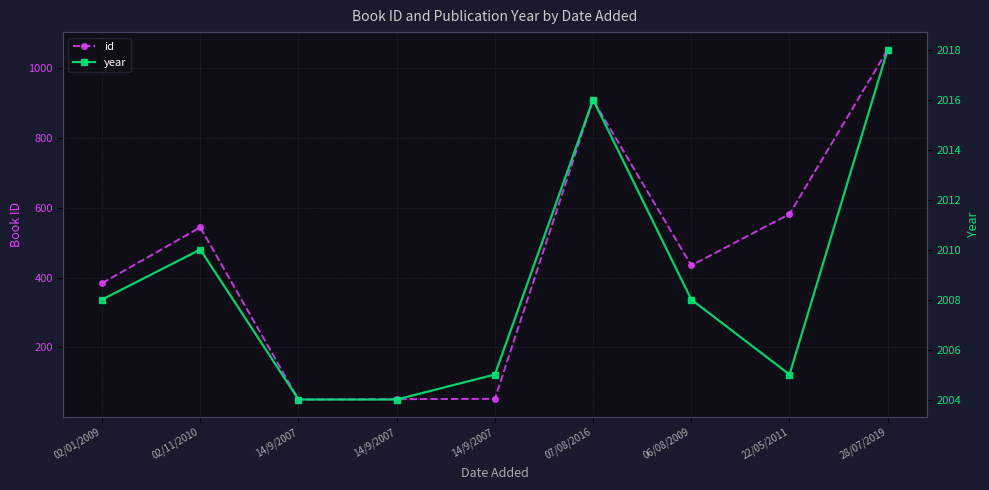

True or false: year has a value of 3570 at 07/08/2016.

False